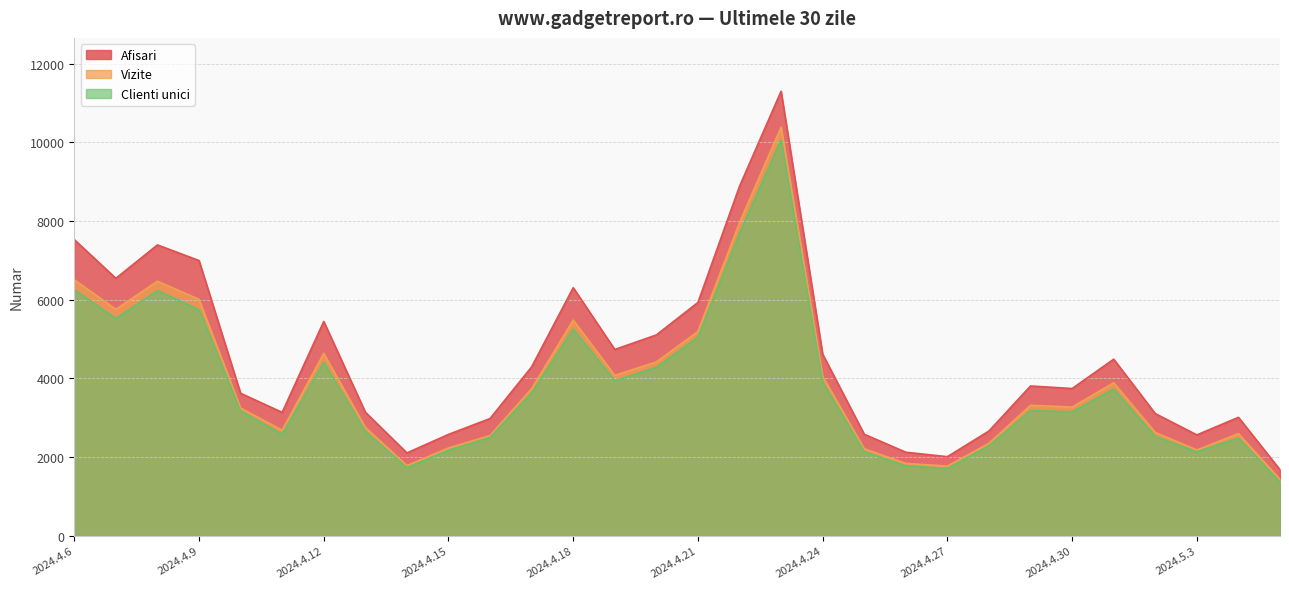

Where is the first local minimum for Vizite?

2024.4.7